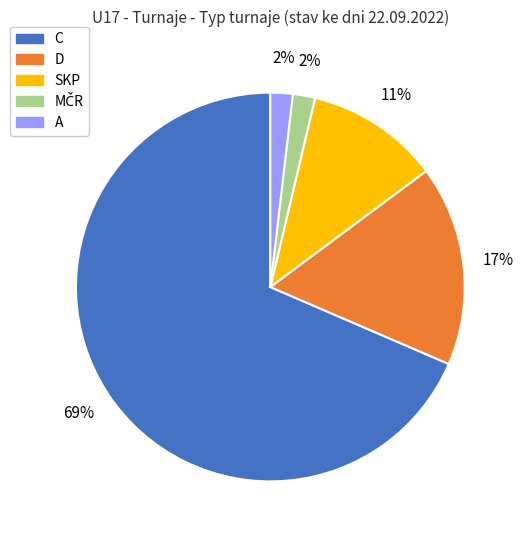

Between D and A, which is larger?

D